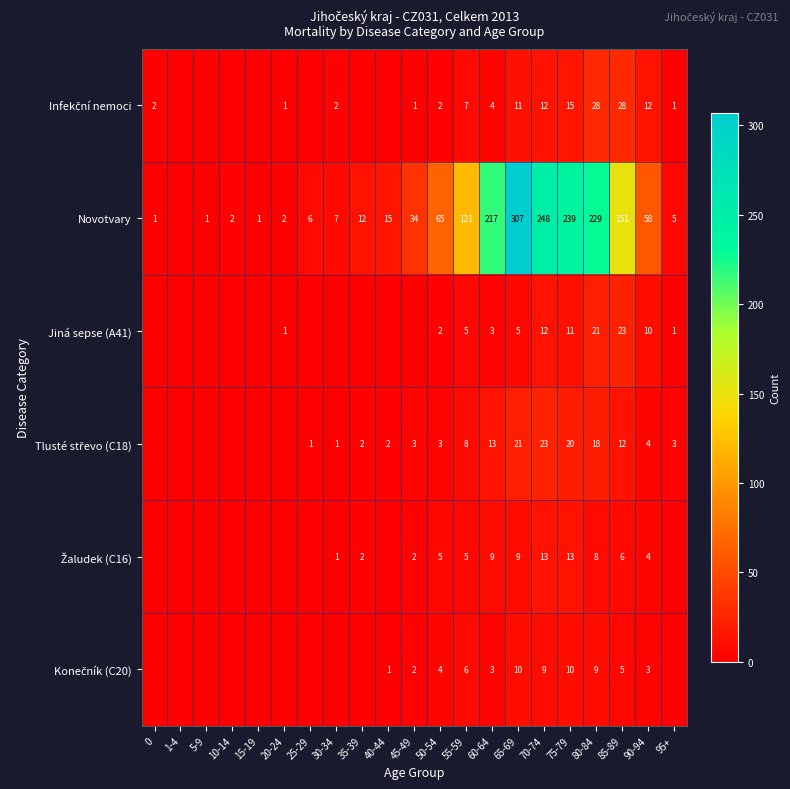

What is the total value across all series at 50-54?

81